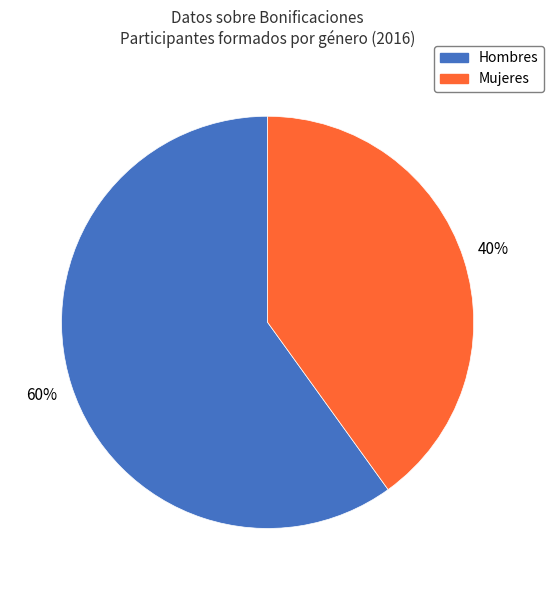

Which category has the smallest portion of the pie?

Mujeres